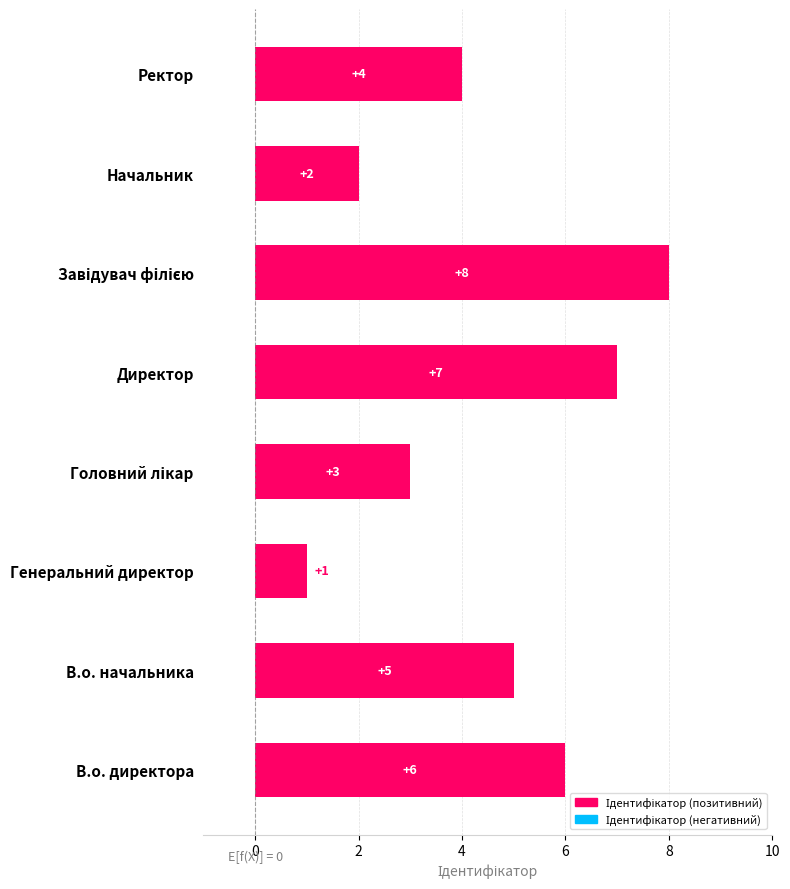

Which category has the lowest value across all series?

Генеральний директор